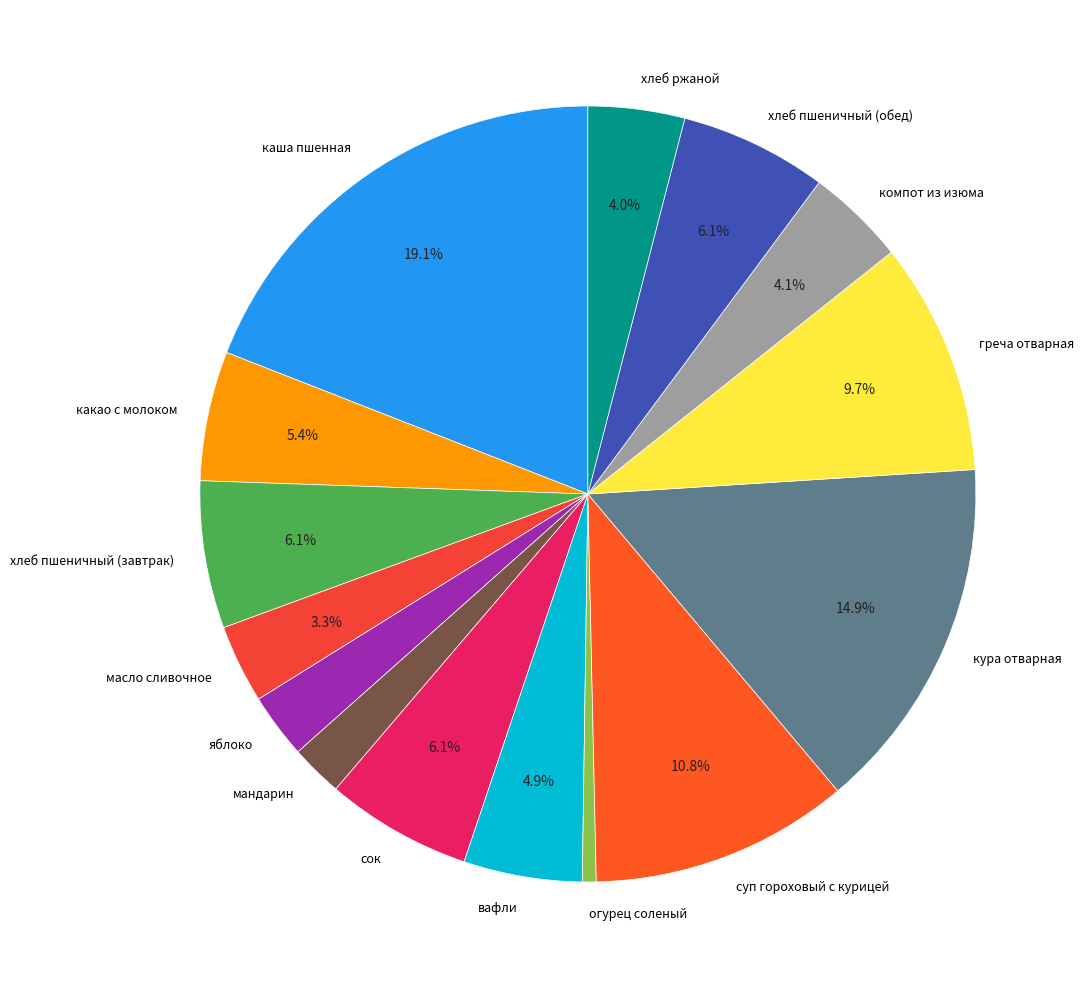

What is the smallest slice in the pie chart?

огурец соленый